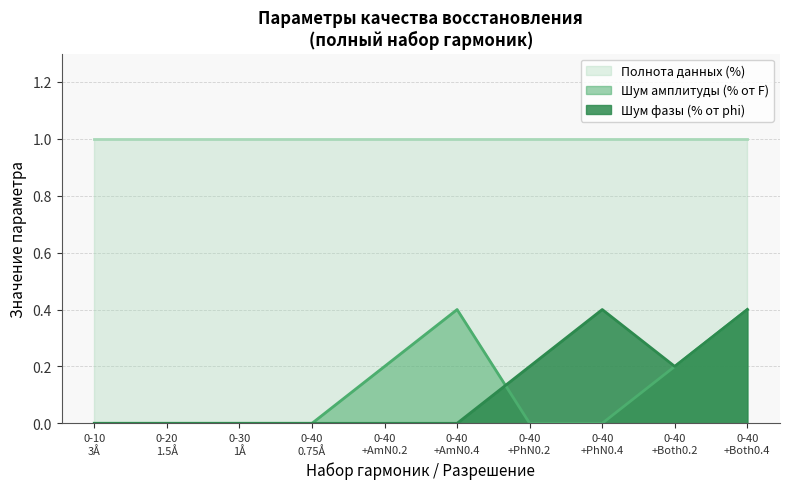

Which series has the largest total across all categories?

Полнота данных (%)